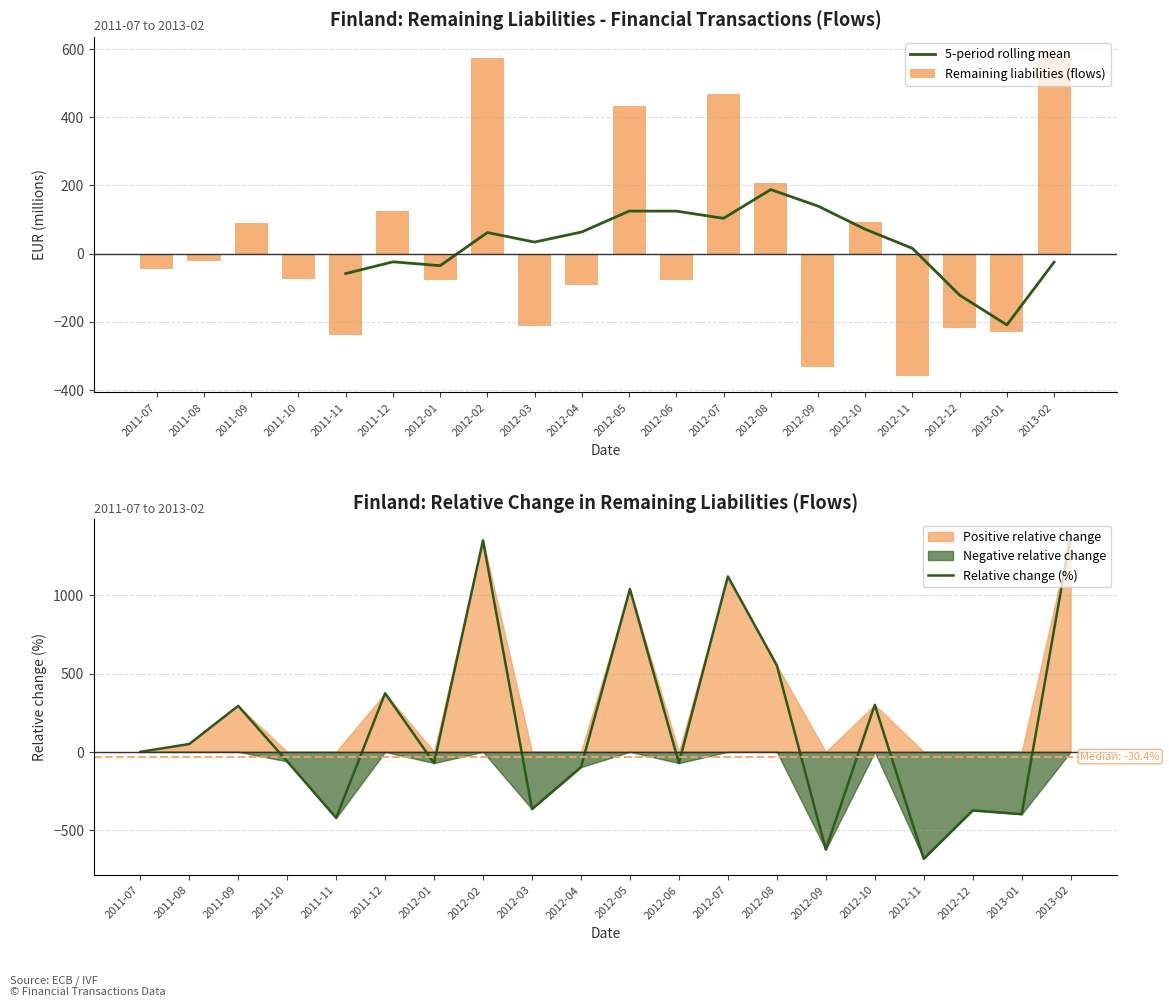

True or false: the data shows 135 at 2012-05.

False